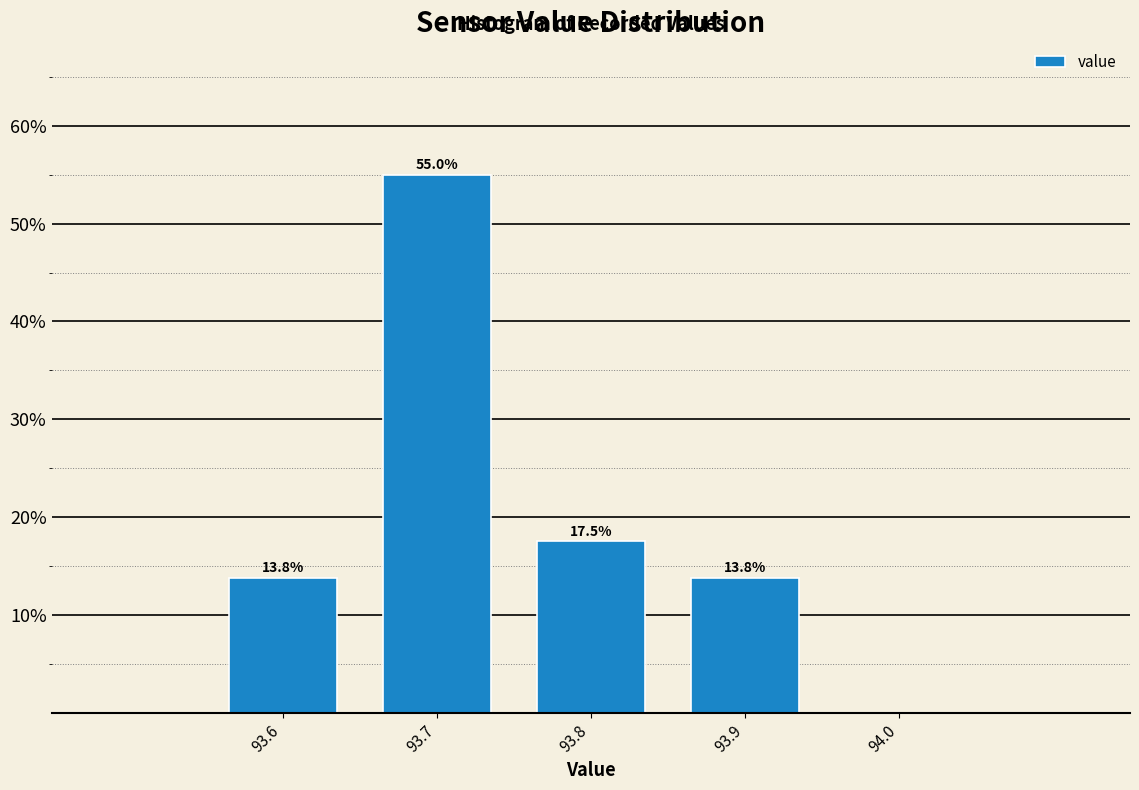

Over which range of the x-axis is the bar tallest?

93.65 to 93.75